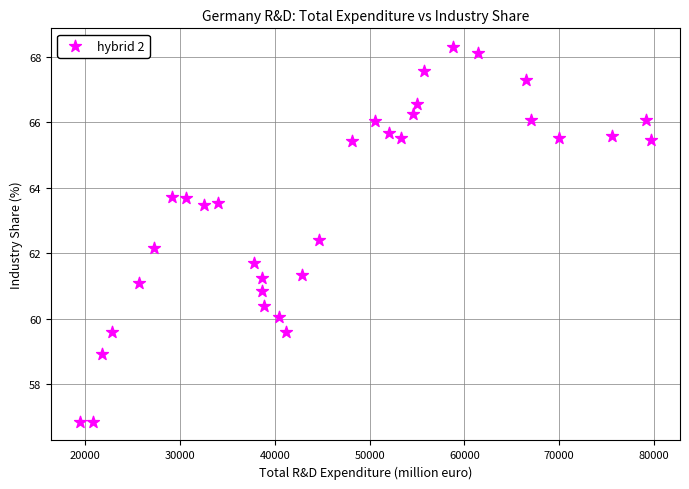

What is the range of Y values (max minus min)?

11.4